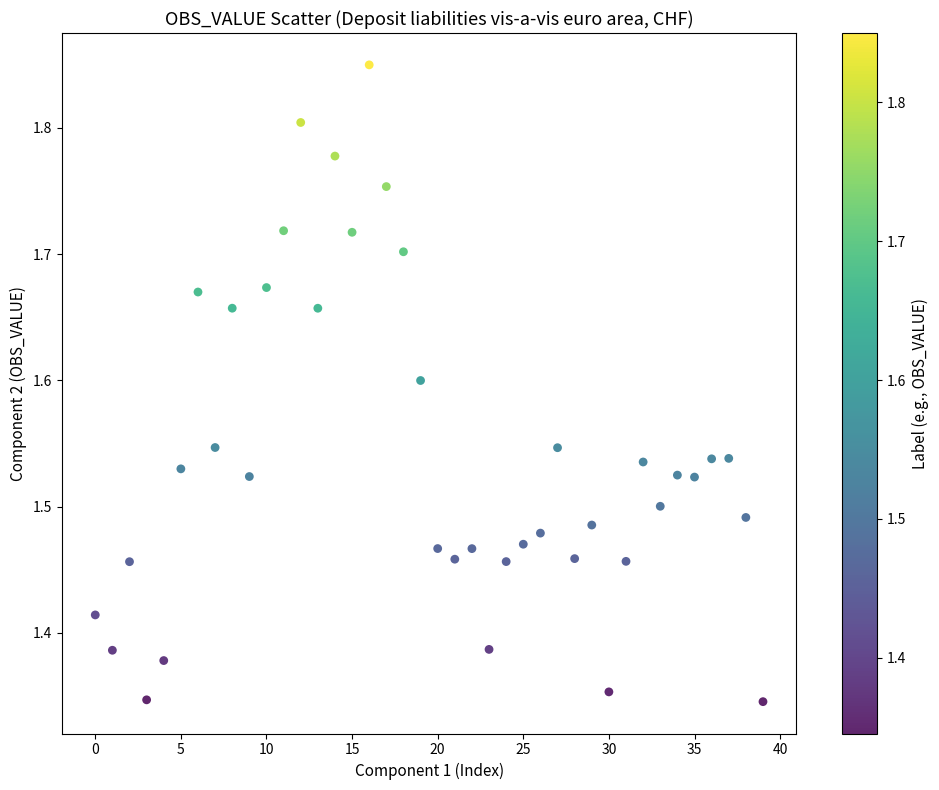

What is the range of Y values (max minus min)?

0.5